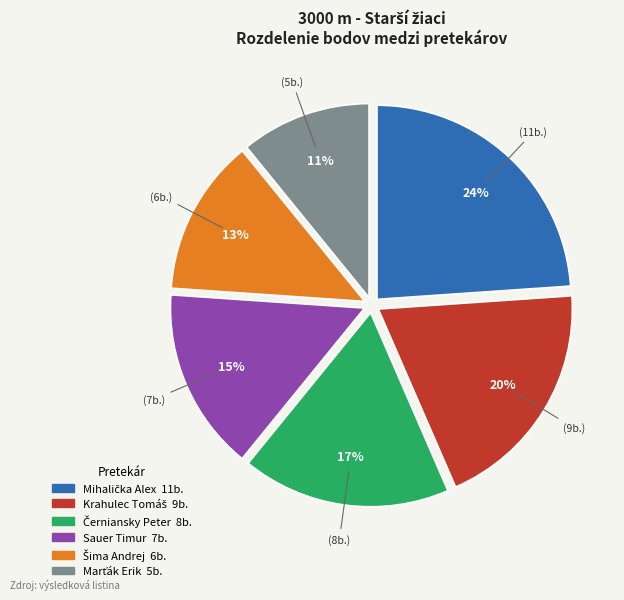

Is there a majority slice in this chart?

No